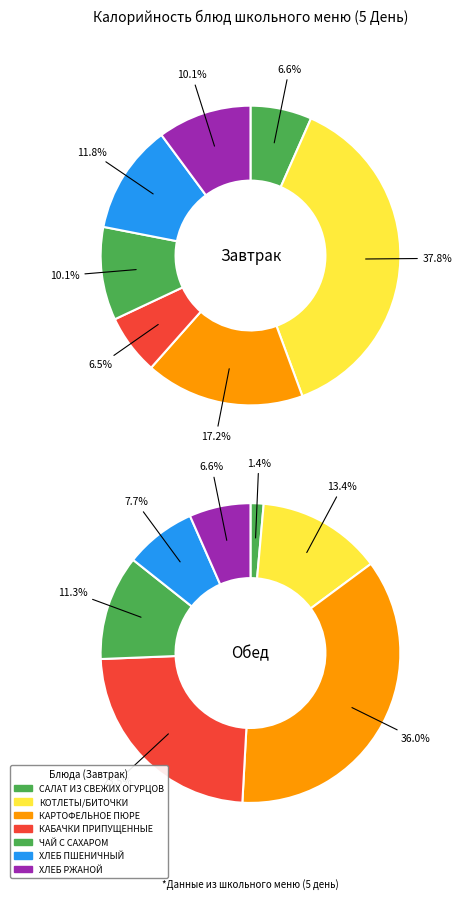

What percentage is NOT represented by 1?

62.2%